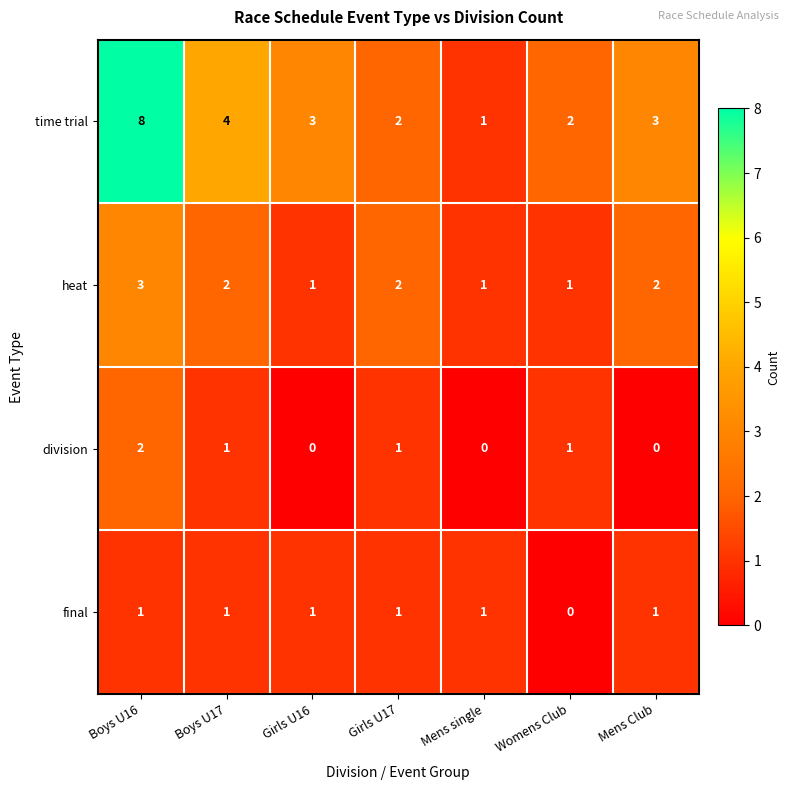

At how many categories does at least one series exceed 5?

1